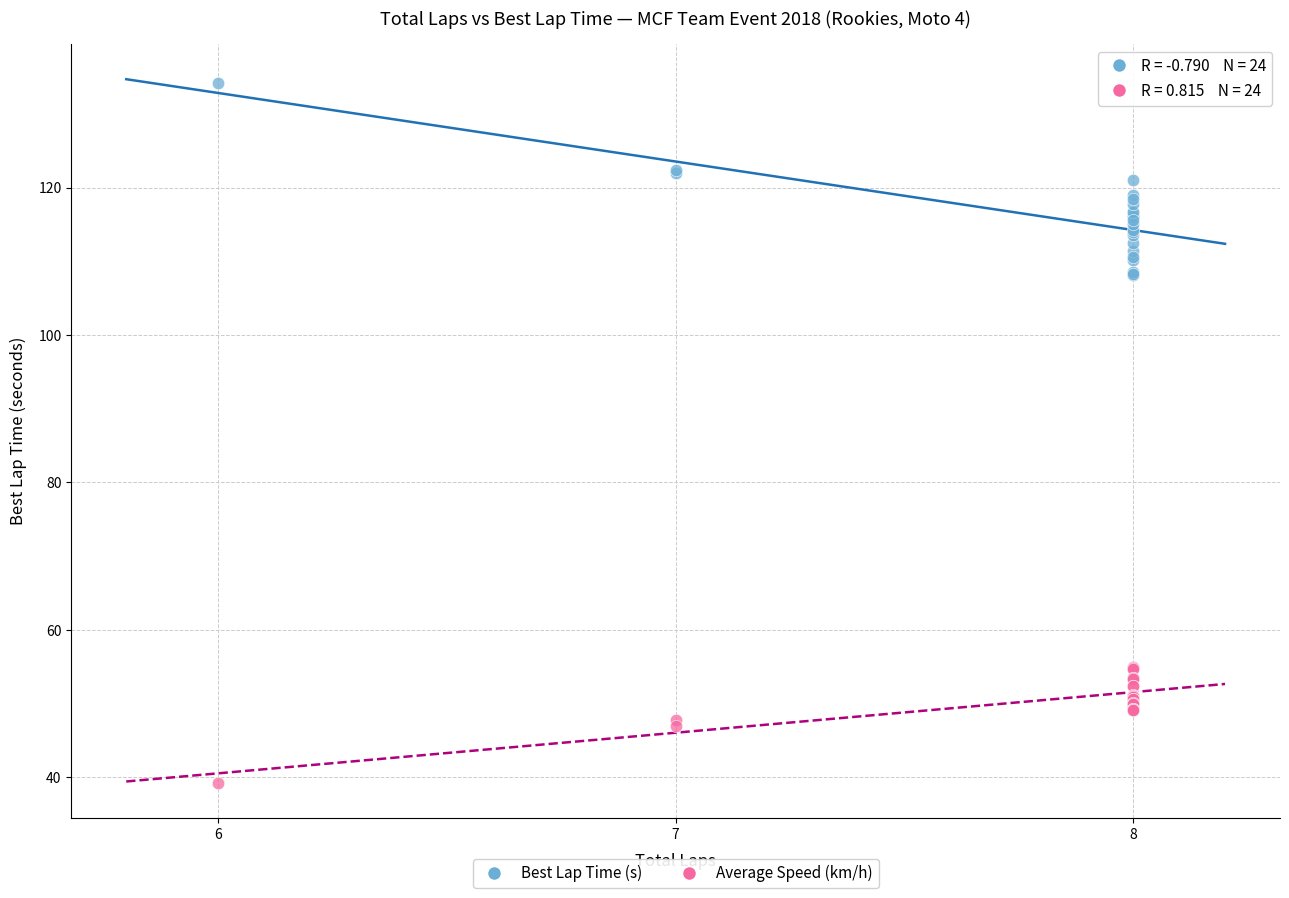

Which series contains the highest Y value?

Best Lap Time (s)